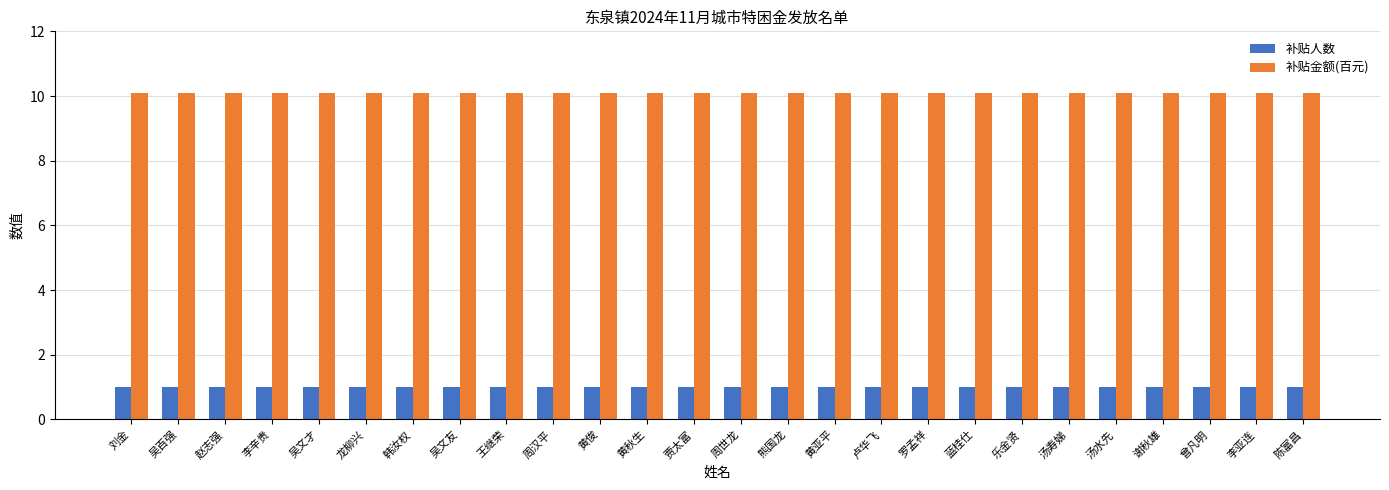

What is the minimum value shown in the chart?

1.0